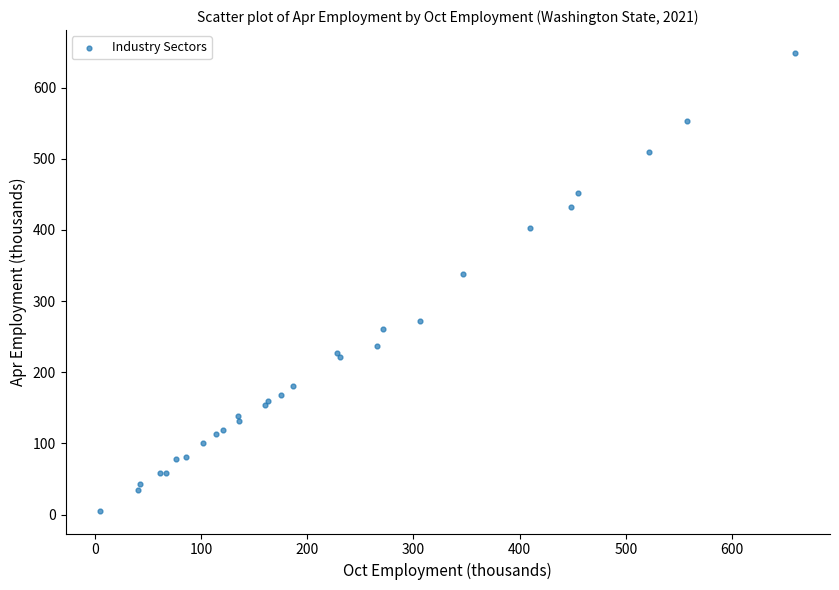

What Y value in the scatter plot is closest to 327?

337.8